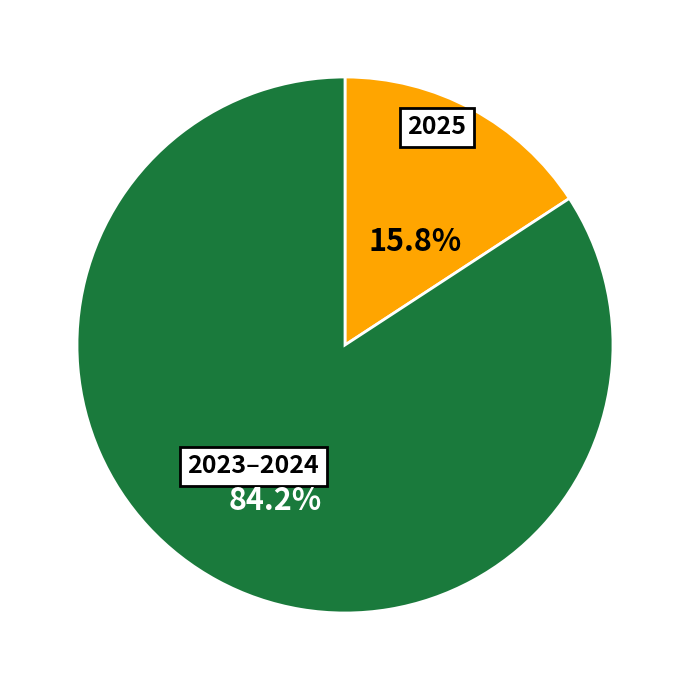

To the nearest percent, what is the average slice percentage?

50%